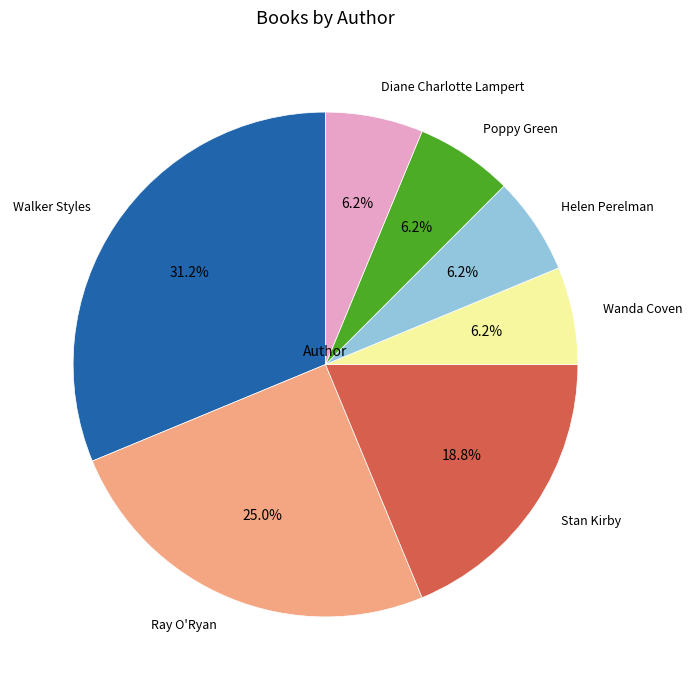

Is there a majority slice in this chart?

No